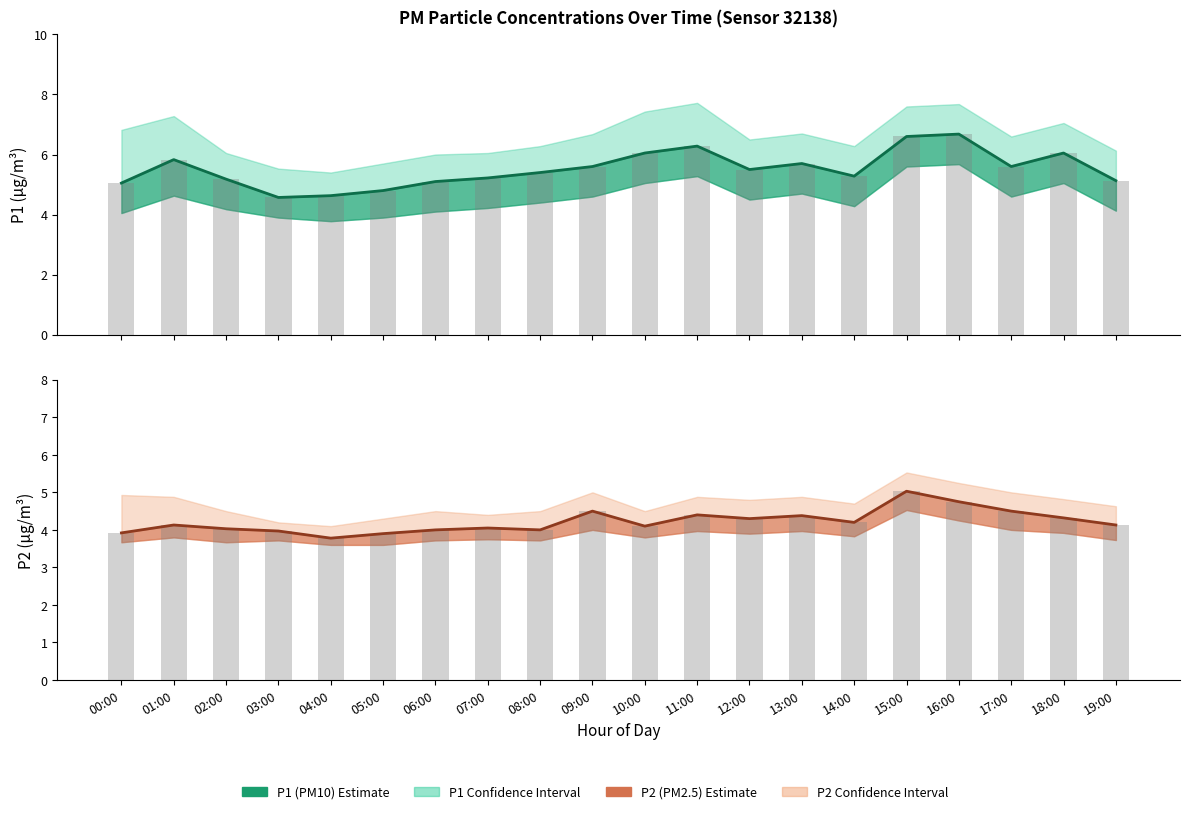

Which series has the largest range (max minus min)?

P1 (PM10)